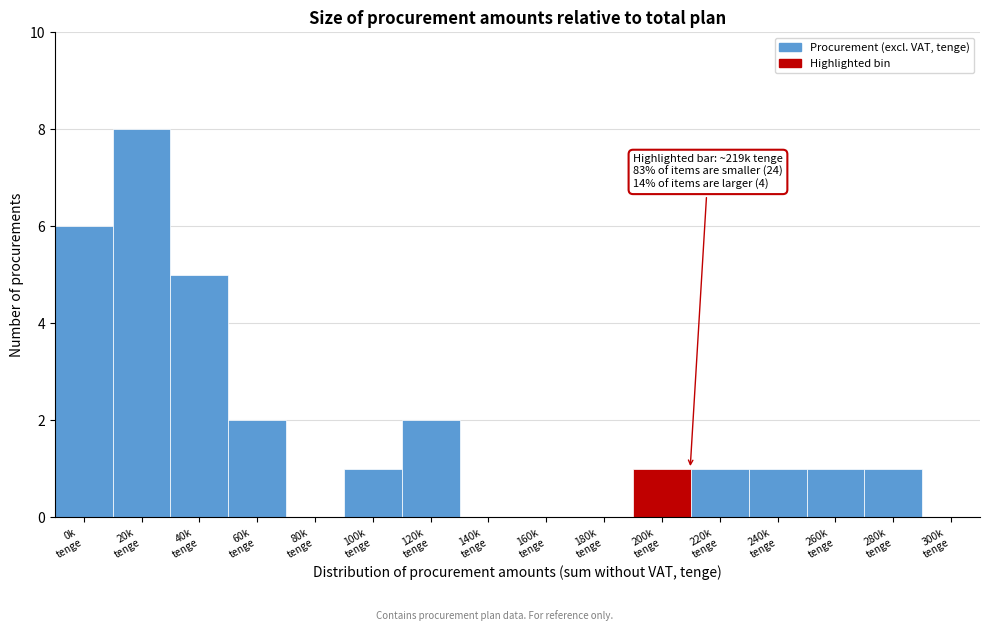

What is the sum of all values?

29